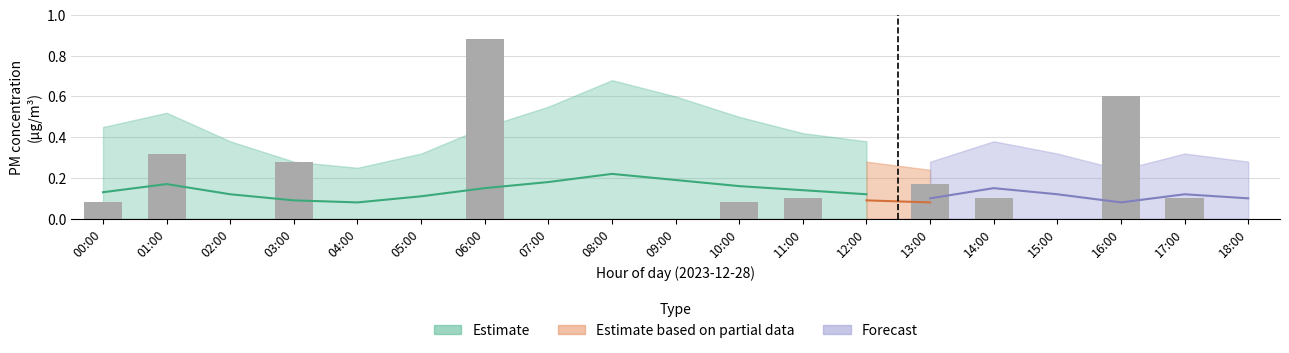

Reading left to right, transcribe all the data shown in this chart.

0.1	0.3	0.0	0.3	0.0	0.0	0.9	0.0	0.0	0.0	0.1	0.1	0.0	0.2	0.1	0.0	0.6	0.1	0.0